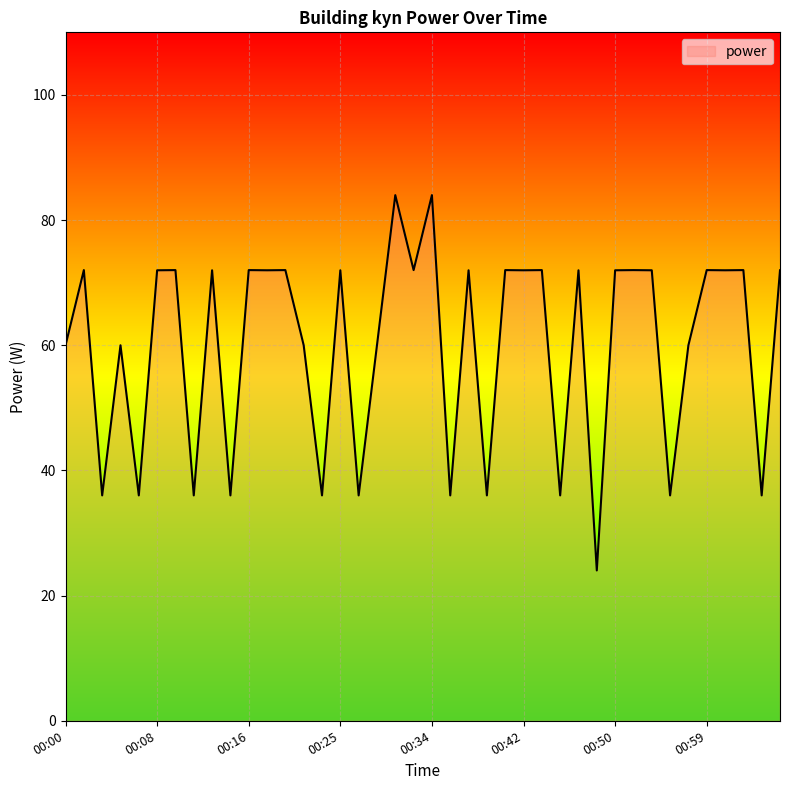

What is the difference between the maximum and minimum values?

60.0